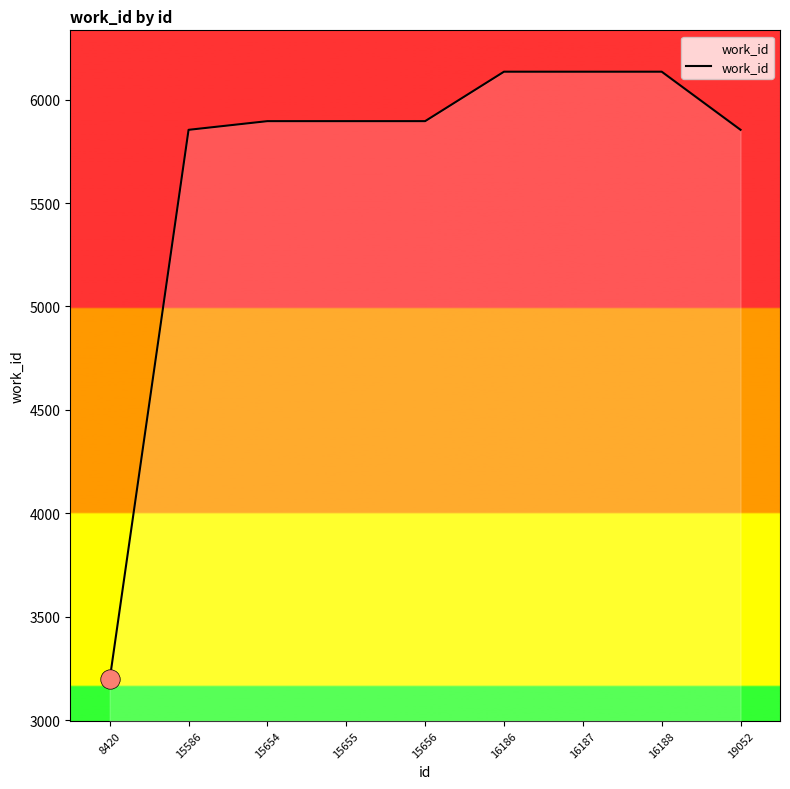

Between 15586 and 8420, which is larger?

15586